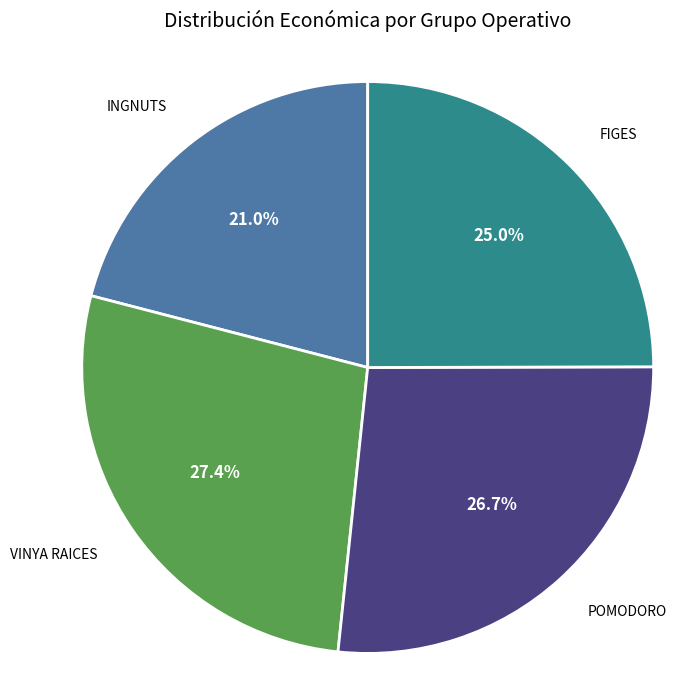

How many slices are in this pie chart?

4